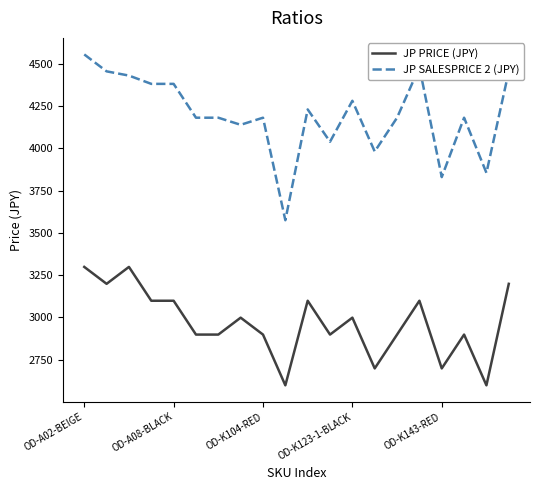

True or false: JP PRICE (JPY) and JP SALESPRICE 2 (JPY) intersect in this chart.

False